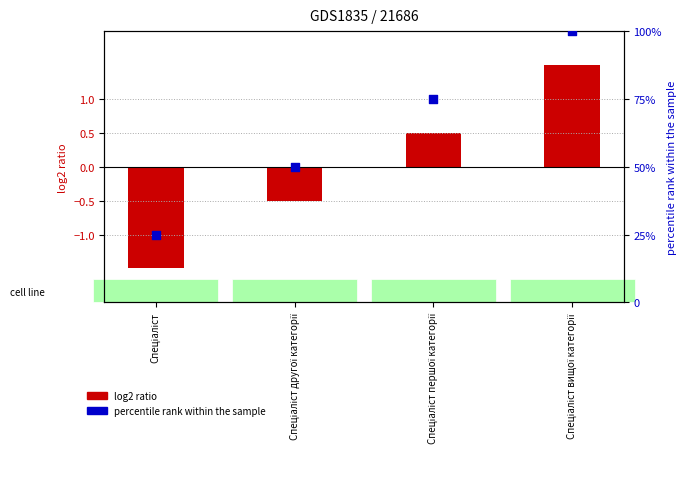

Which series has the largest Y range (max minus min)?

Percentile rank